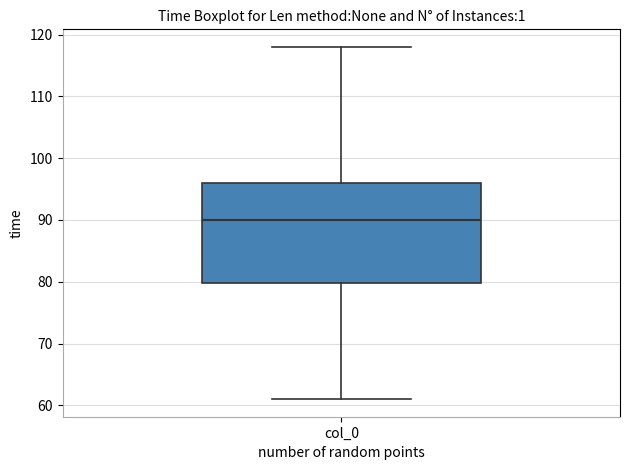

Transcribe this box plot: give where the median line is, the range the box spans, and where the two whiskers end, as read against the y-axis. The values are not printed on the chart, so give them approximately, as read against the axis.

median 90, box 80 to 96, whiskers 61 to 118